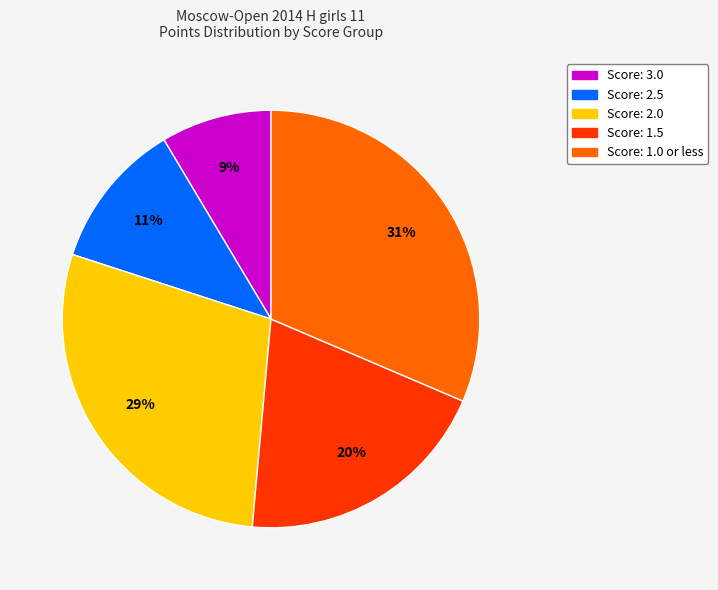

Does any single category account for the majority?

No